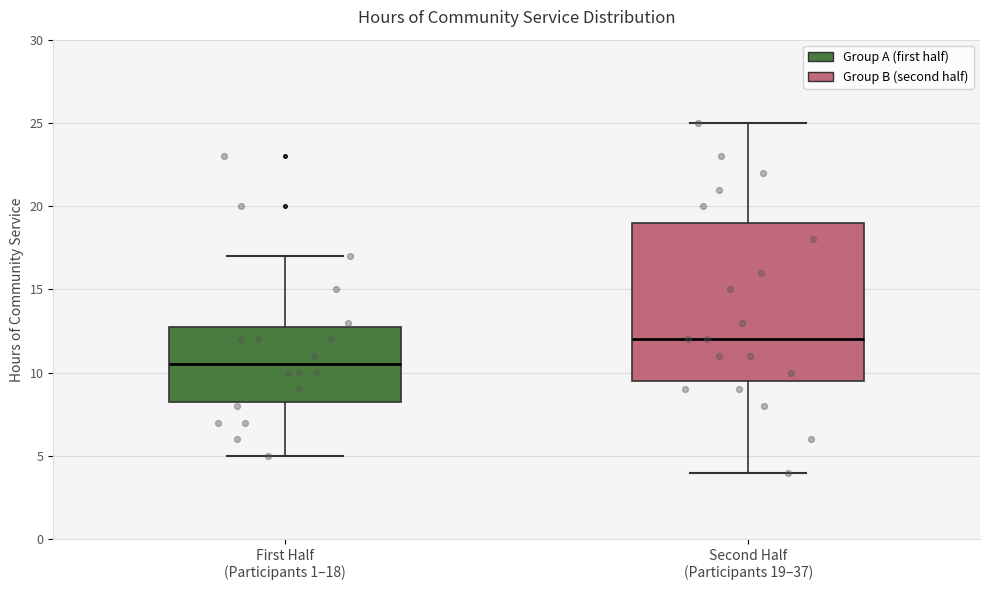

Comparing the boxes themselves (not the whiskers), which one is the tallest?

Second Half (Participants 19–37)